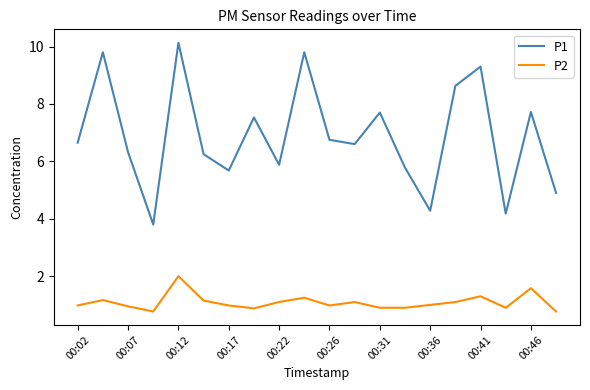

What are all the series names shown in the legend?

P1, P2